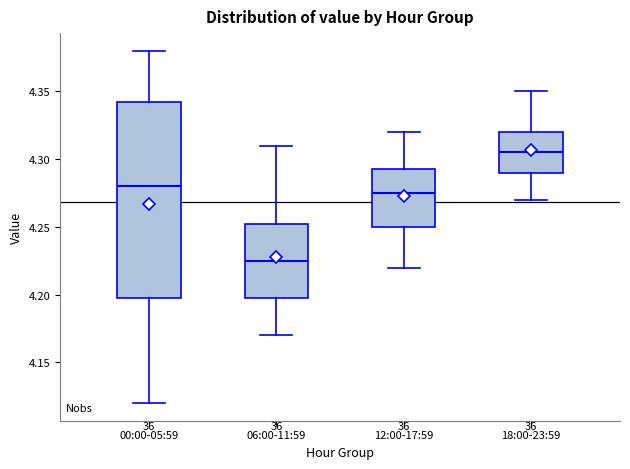

Where is the upper edge of the box for 12:00-17:59 on the y-axis? The values are not printed on the chart, so give them approximately, as read against the axis.

4.295